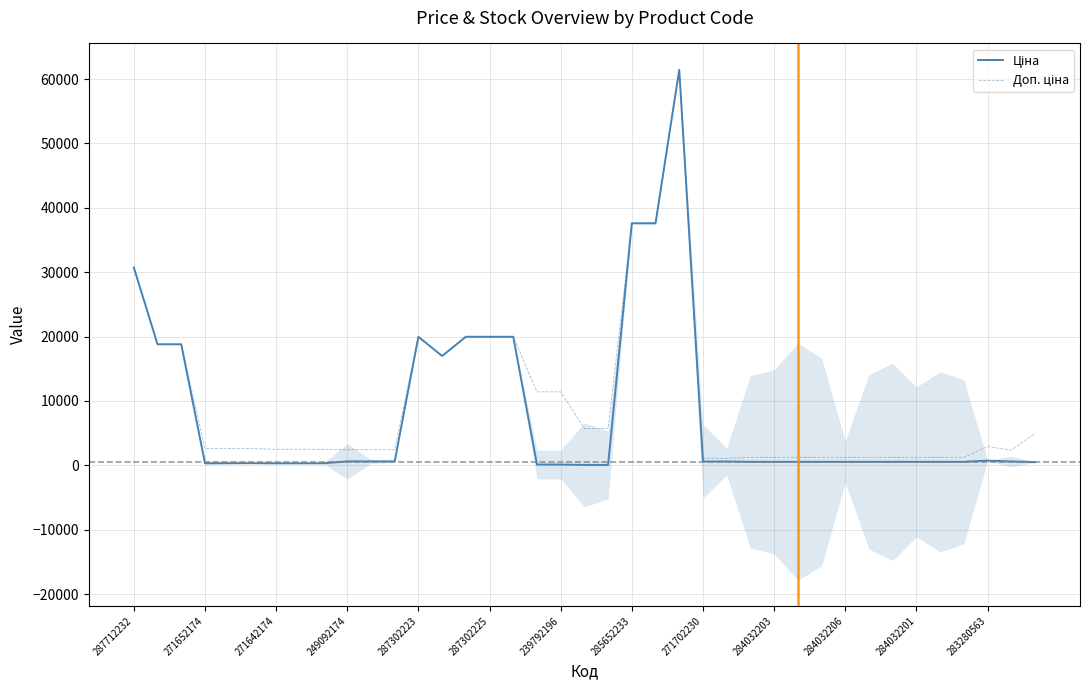

Does the chart display data point markers on the line(s)?

No